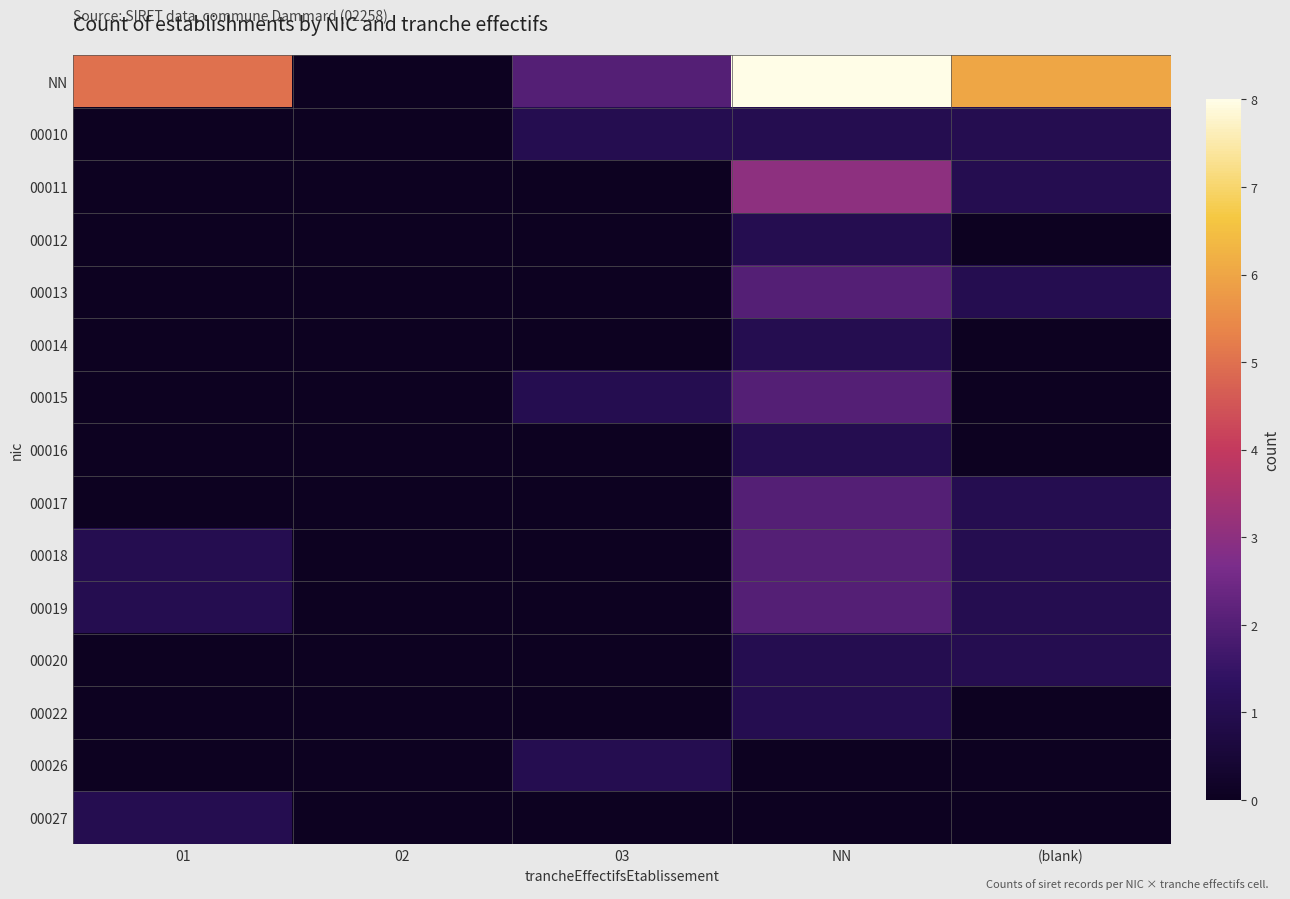

Which has a higher value, 02 or 03?

03